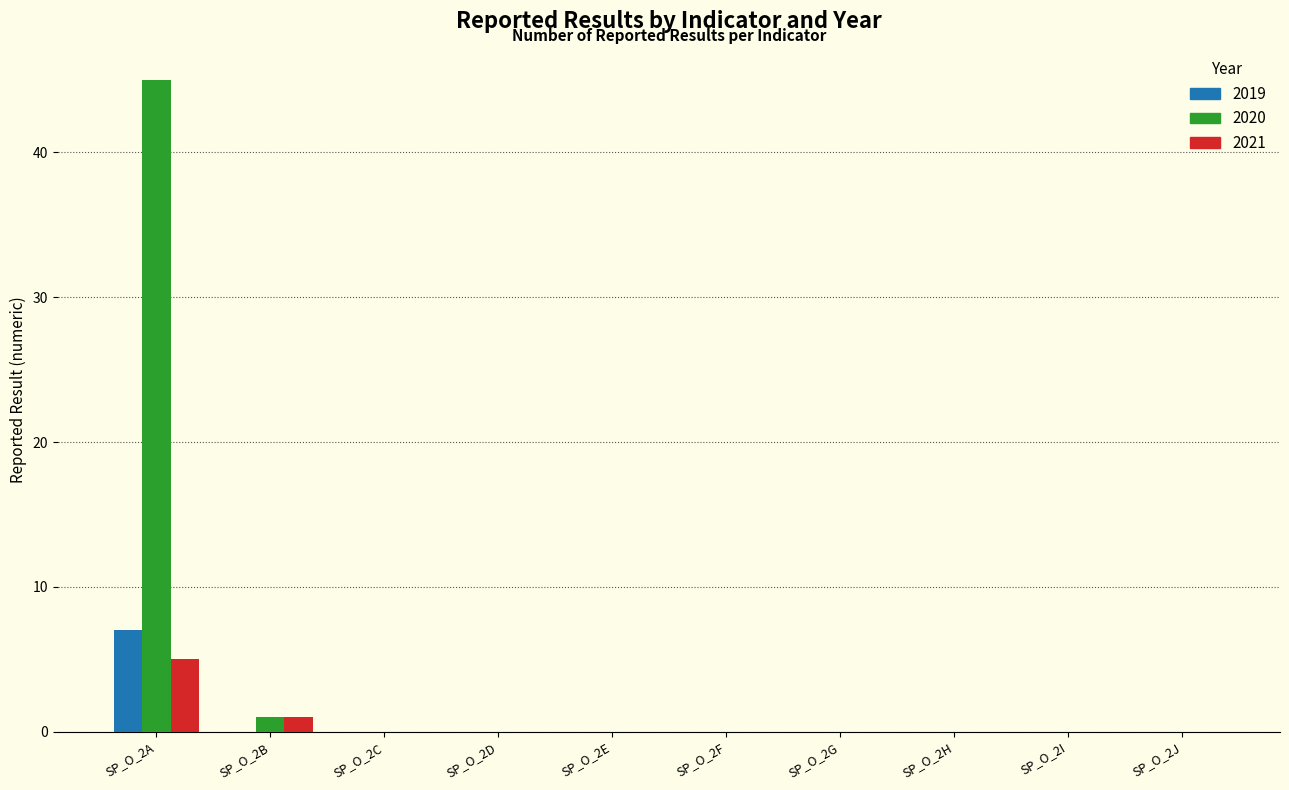

Reading right to left, transcribe all the data shown in this chart.

2019: SP_O_2J=0	SP_O_2I=0	SP_O_2H=0	SP_O_2G=0	SP_O_2F=0	SP_O_2E=0	SP_O_2D=0	SP_O_2C=0	SP_O_2B=0	SP_O_2A=7
2020: SP_O_2J=0	SP_O_2I=0	SP_O_2H=0	SP_O_2G=0	SP_O_2F=0	SP_O_2E=0	SP_O_2D=0	SP_O_2C=0	SP_O_2B=1	SP_O_2A=45
2021: SP_O_2J=0	SP_O_2I=0	SP_O_2H=0	SP_O_2G=0	SP_O_2F=0	SP_O_2E=0	SP_O_2D=0	SP_O_2C=0	SP_O_2B=1	SP_O_2A=5